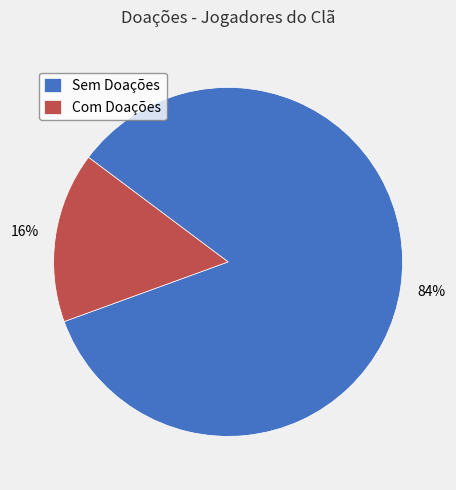

Rank the categories by value from lowest to highest.

Com Doações, Sem Doações